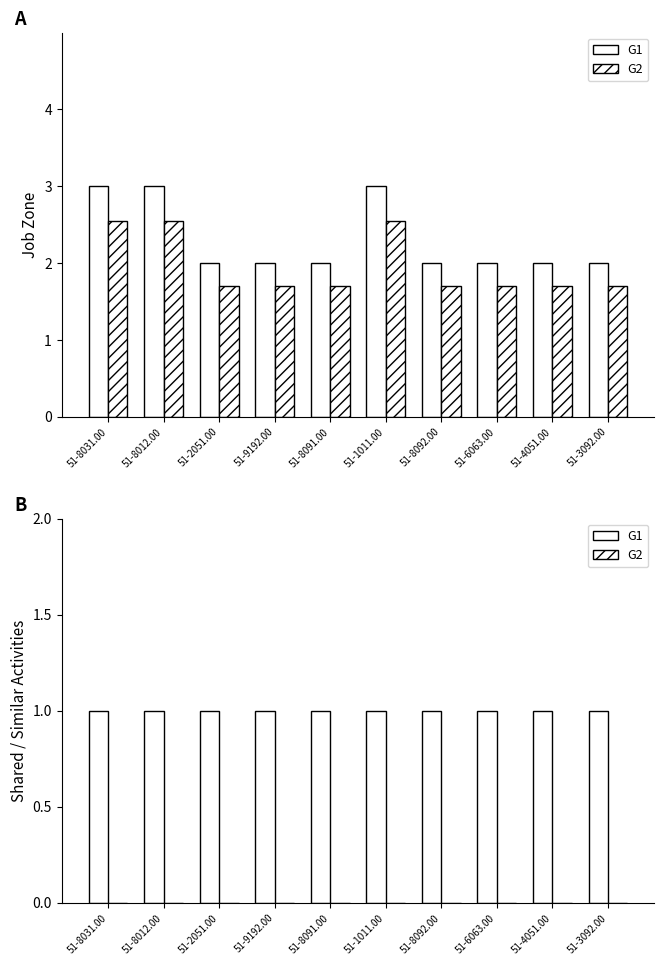

True or false: G2 has a value of 0 at 51-1011.00.

True